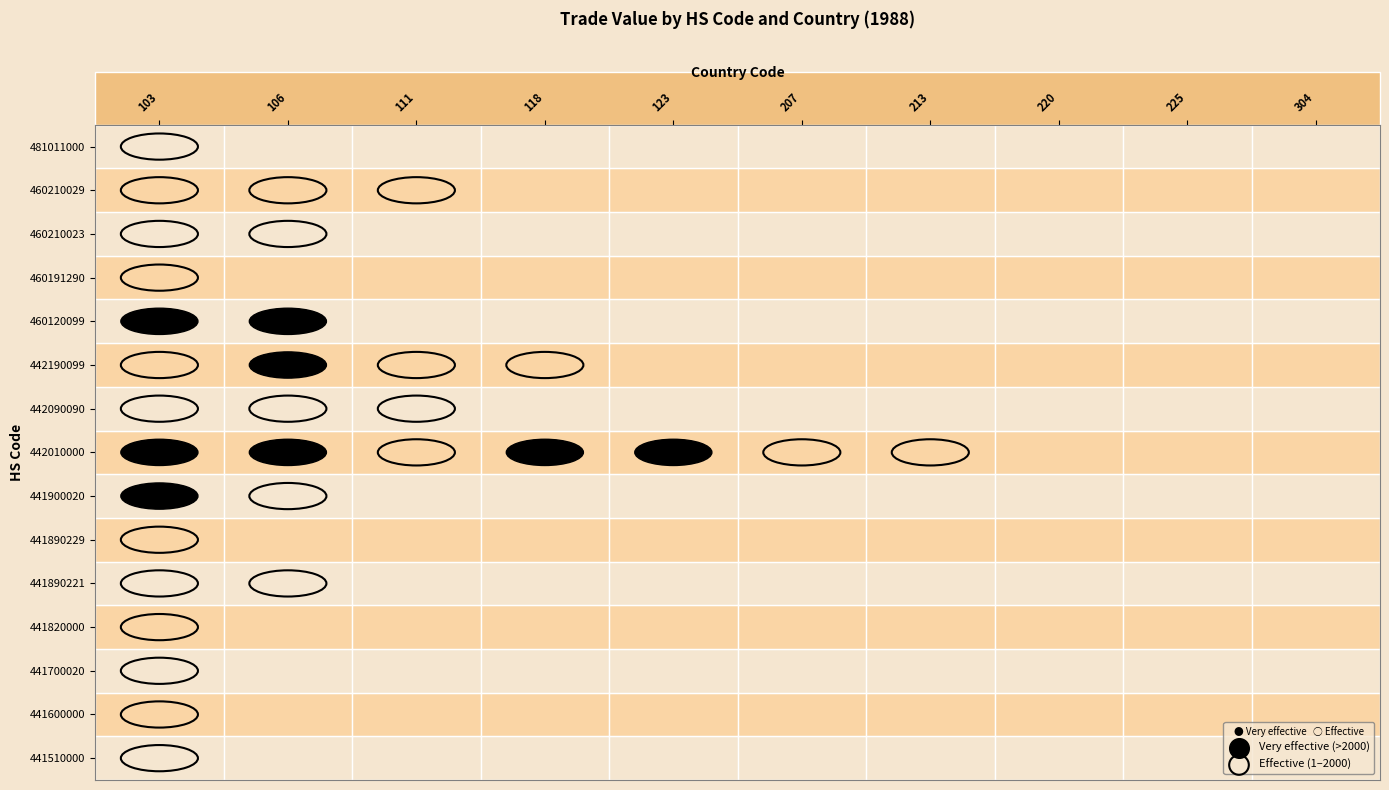

Is it true that 442090090 equals 0 at 8?

True